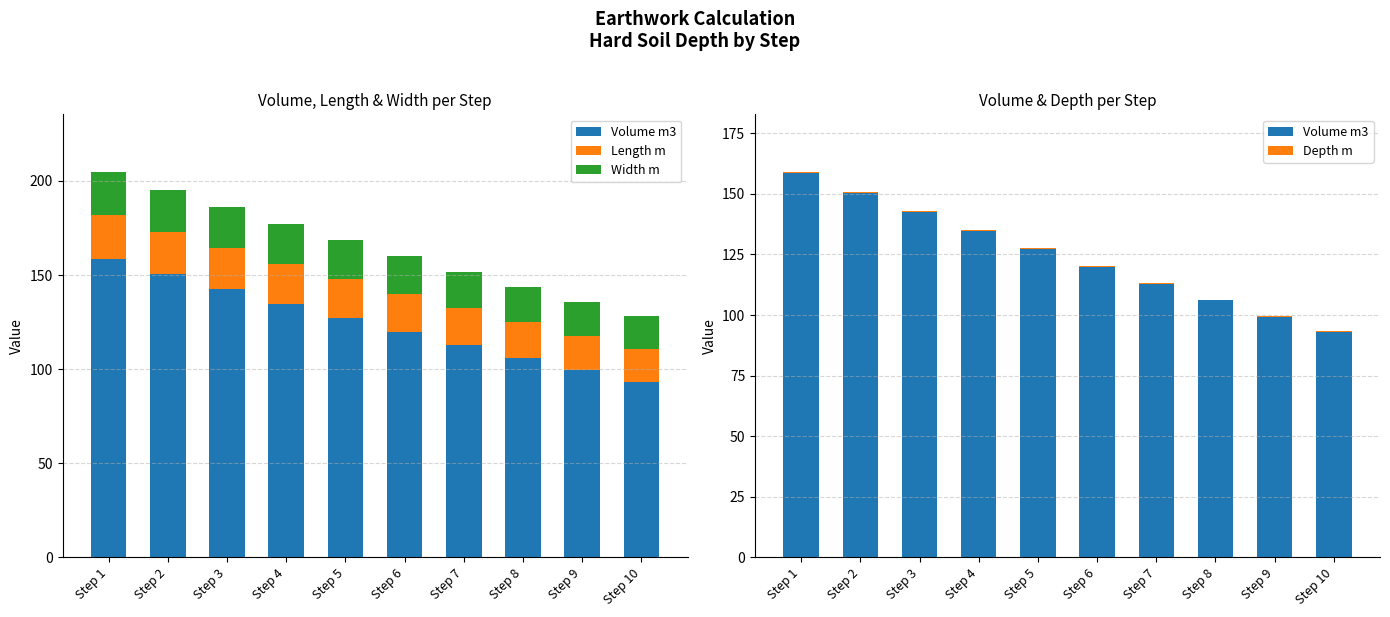

Which series has the largest total across all categories?

Volume m3